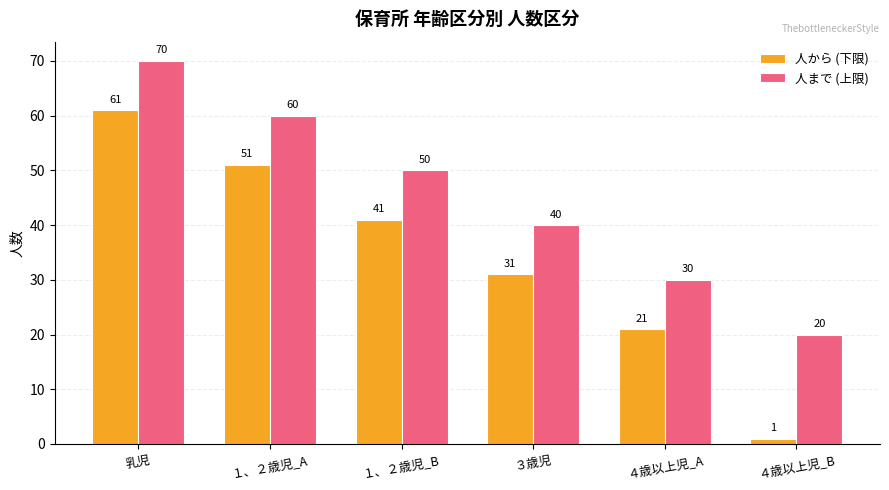

Rank the categories by 人まで (上限) value from lowest to highest.

４歳以上児_B, ４歳以上児_A, ３歳児, １、２歳児_B, １、２歳児_A, 乳児